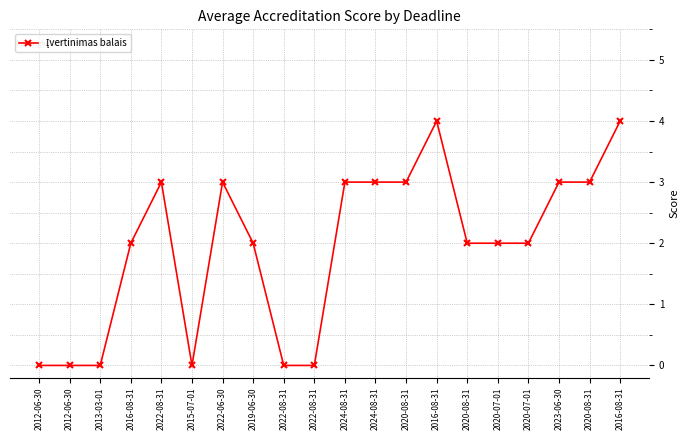

True or false: the data has more than 1 interior local peaks.

True